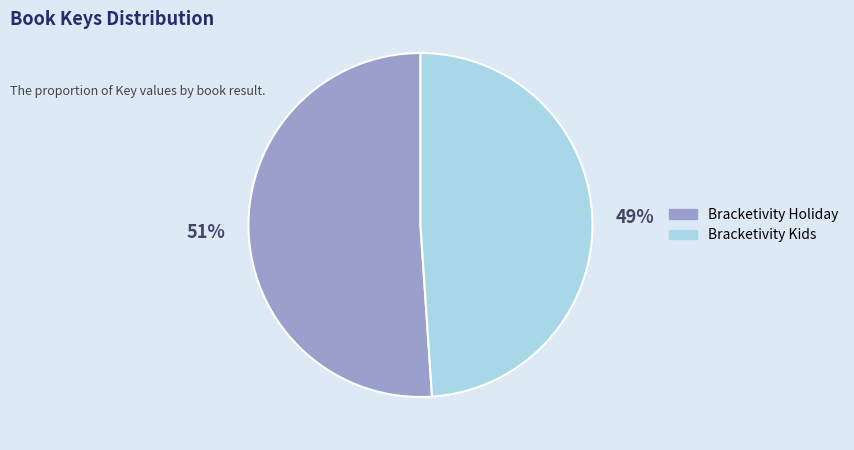

What is the largest slice in the pie chart?

Bracketivity Holiday